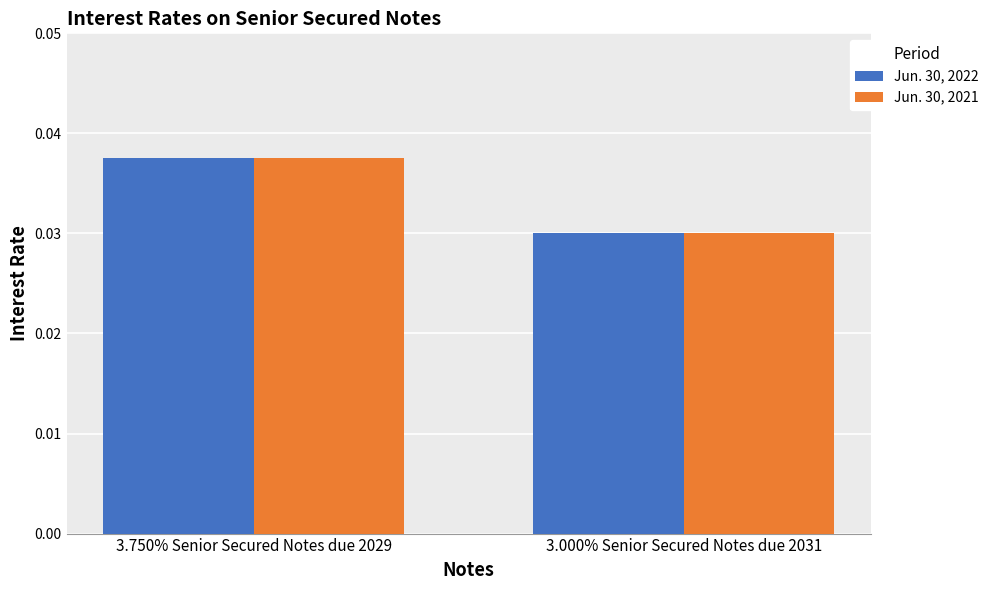

Rank the categories by Jun. 30, 2021 value from lowest to highest.

3.000% Senior Secured Notes due 2031, 3.750% Senior Secured Notes due 2029